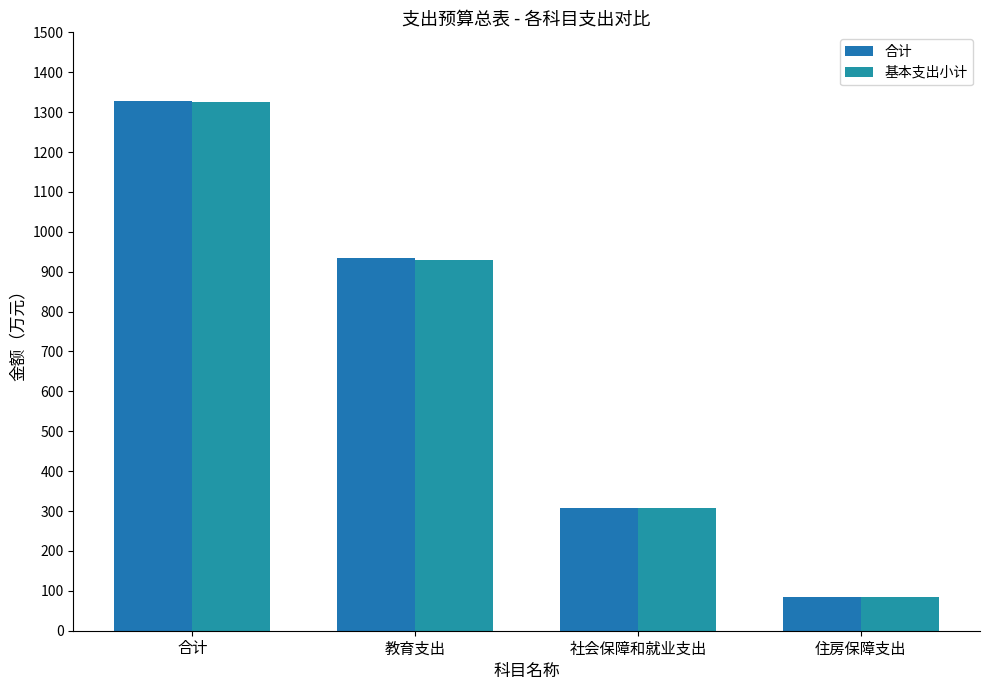

What are all the series names shown in the legend?

合计, 基本支出小计